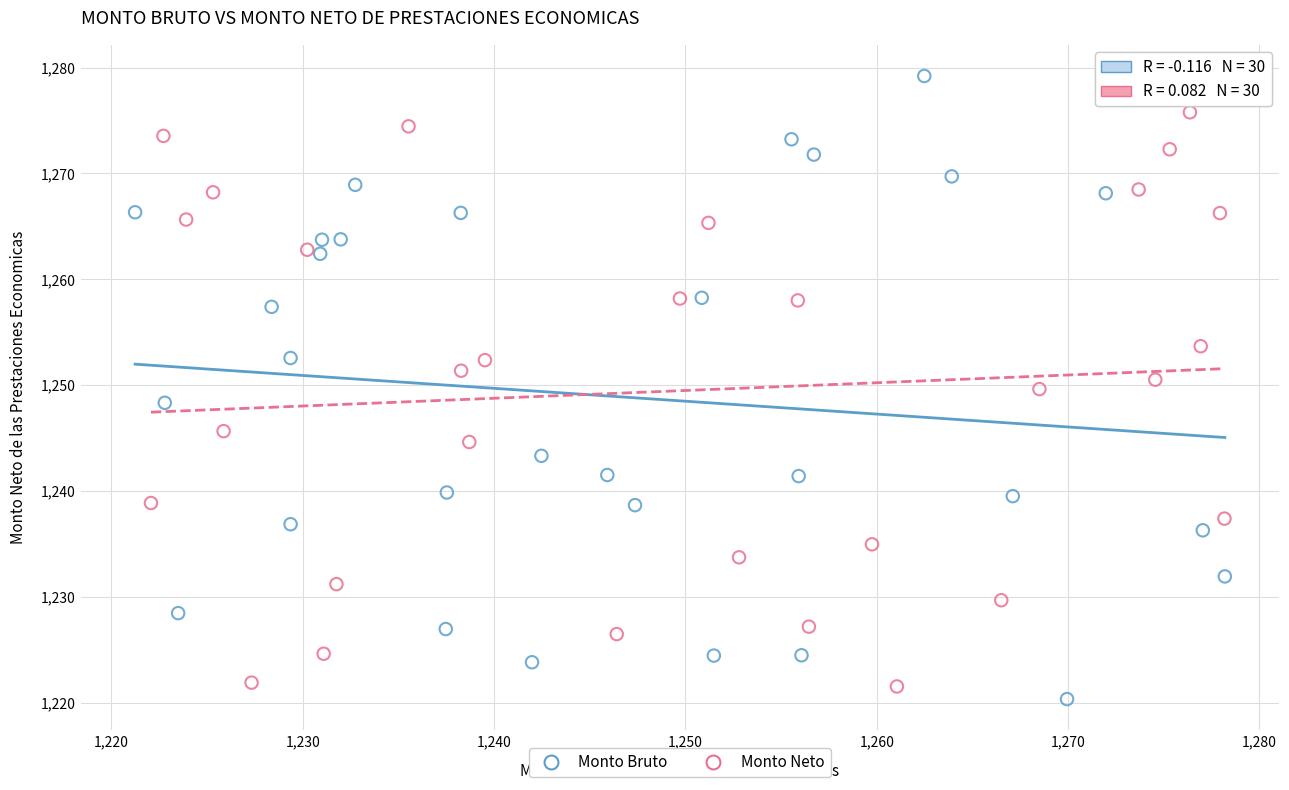

Which series has the widest spread of Y values?

Monto Bruto